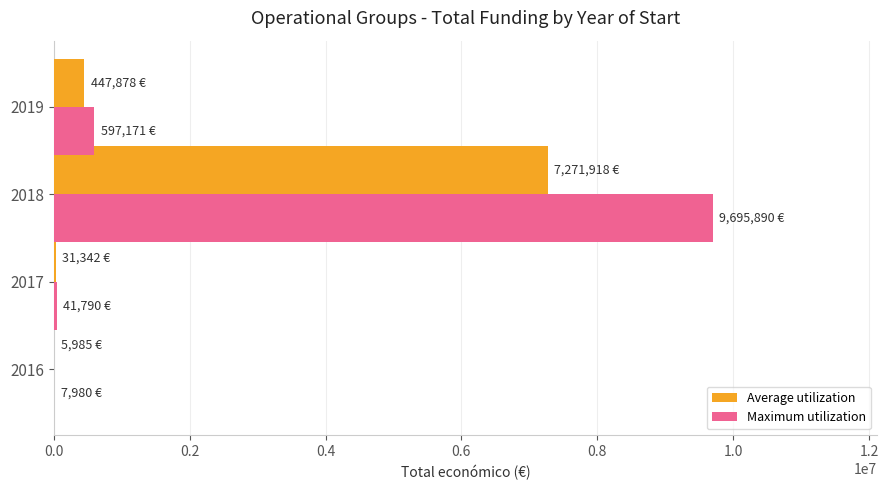

Which series changed the most between 2017 and 2019?

Maximum utilization